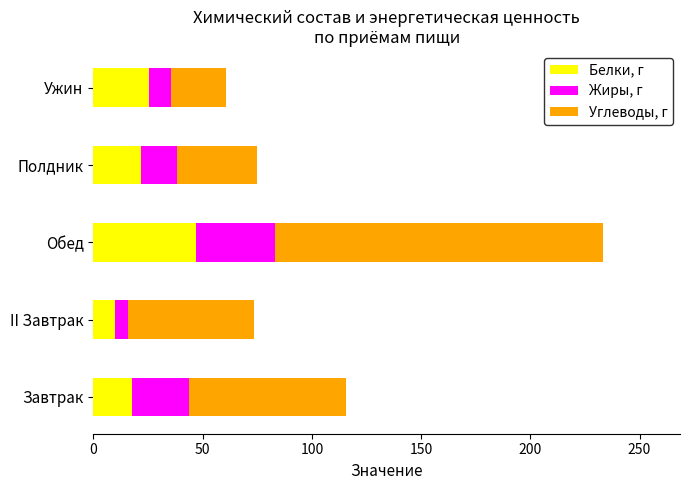

Count the number of categories in the chart.

5